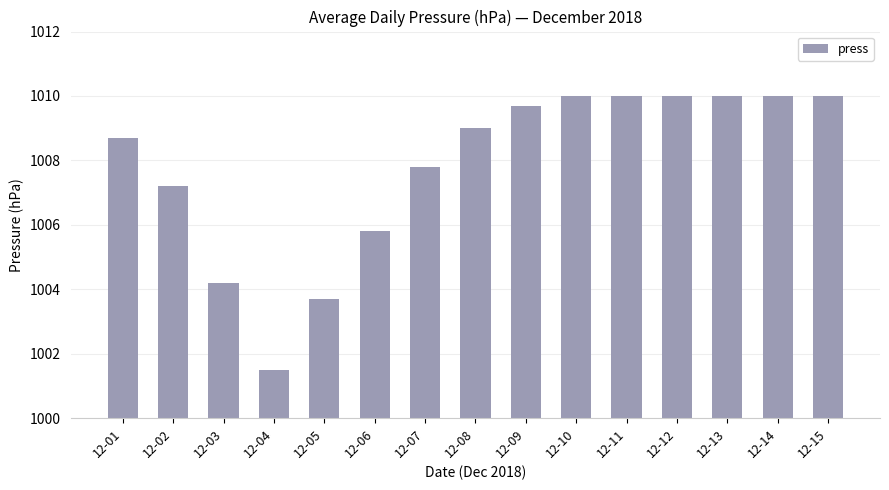

How many distinct data groups are displayed?

1